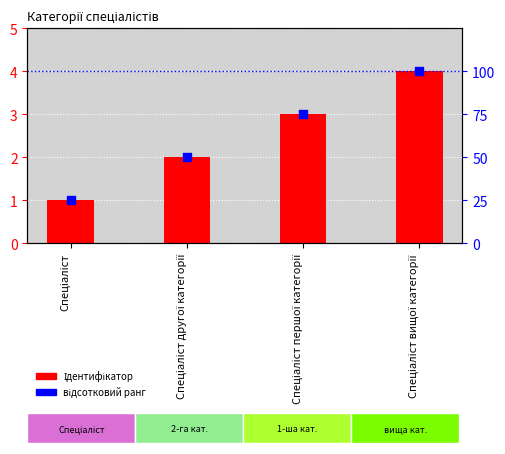

At how many categories does at least one series exceed 32?

3